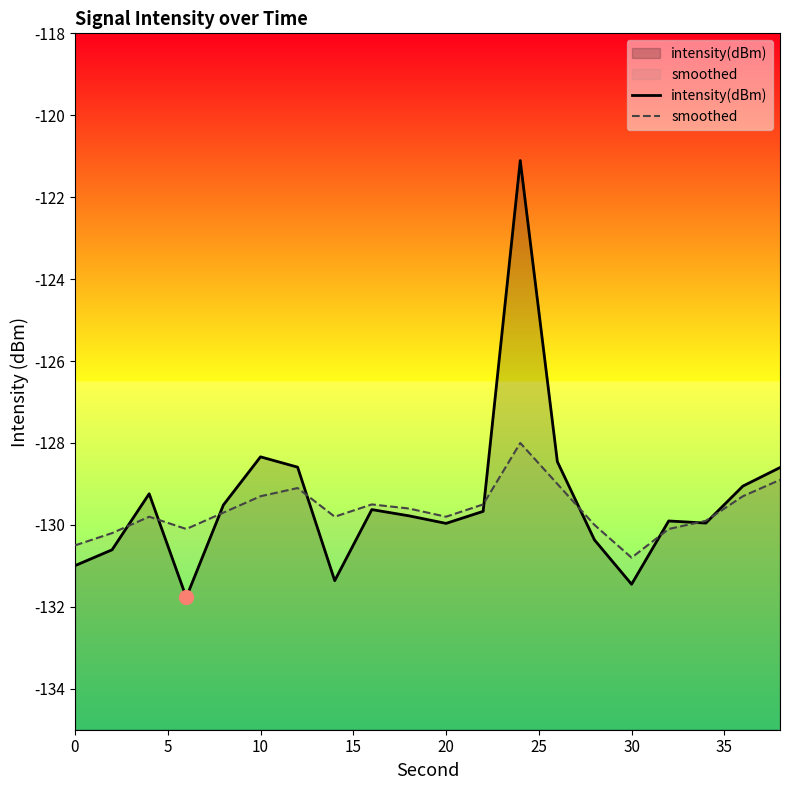

What is the highest value of the smoothed series?

-128.0